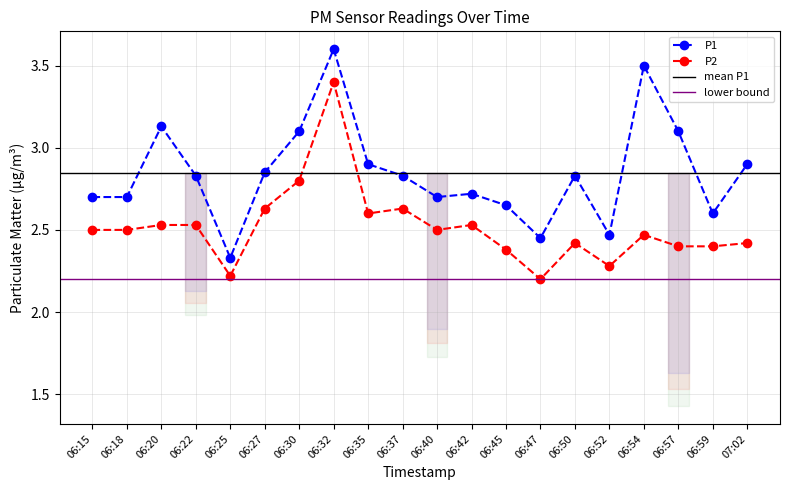

How many interior local valleys does the P1 series have?

5